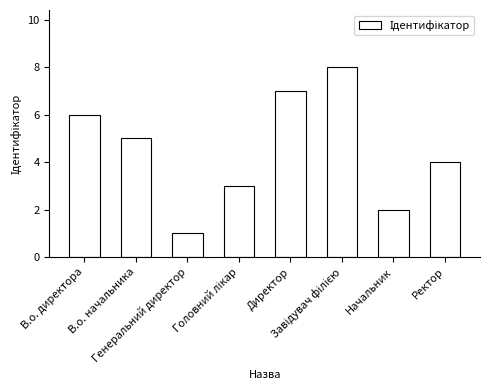

Read the value at В.о. начальника.

5